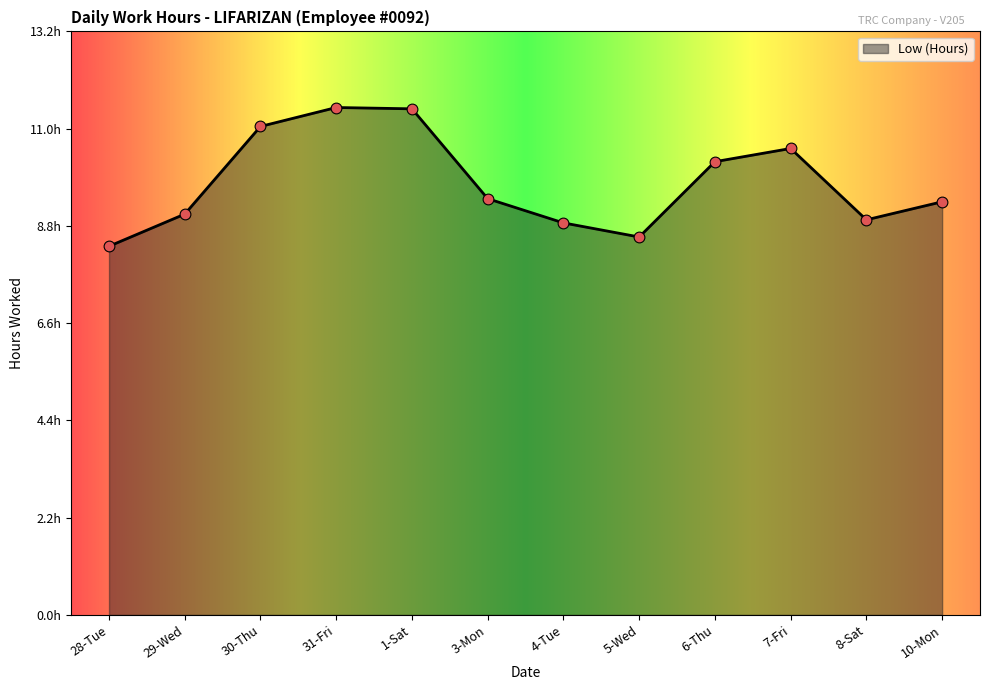

Which has a higher value, 5-Wed or 3-Mon?

3-Mon